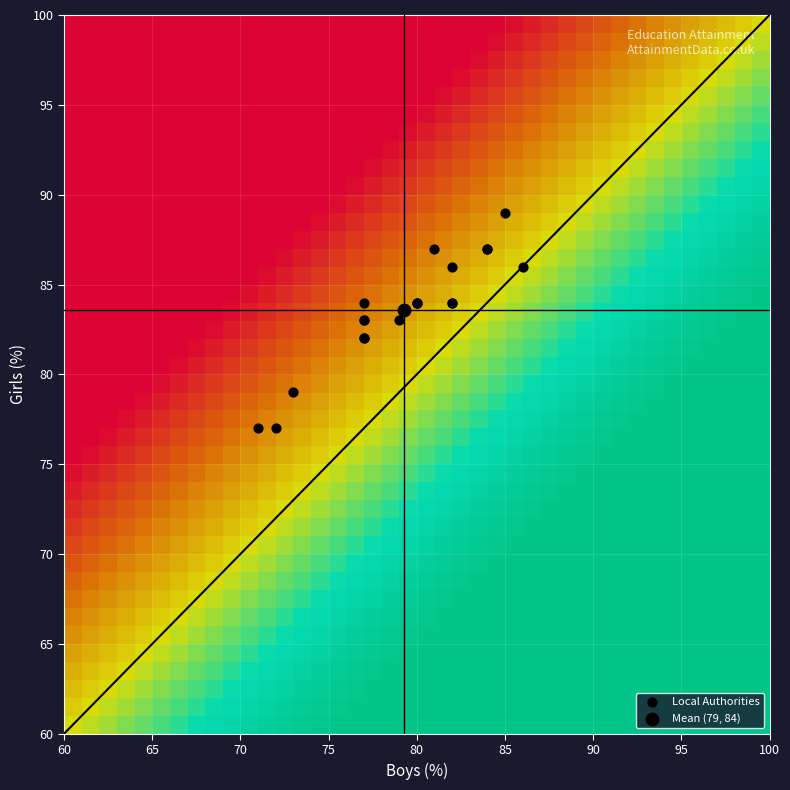

The value at 85 is 20. True or false?

False